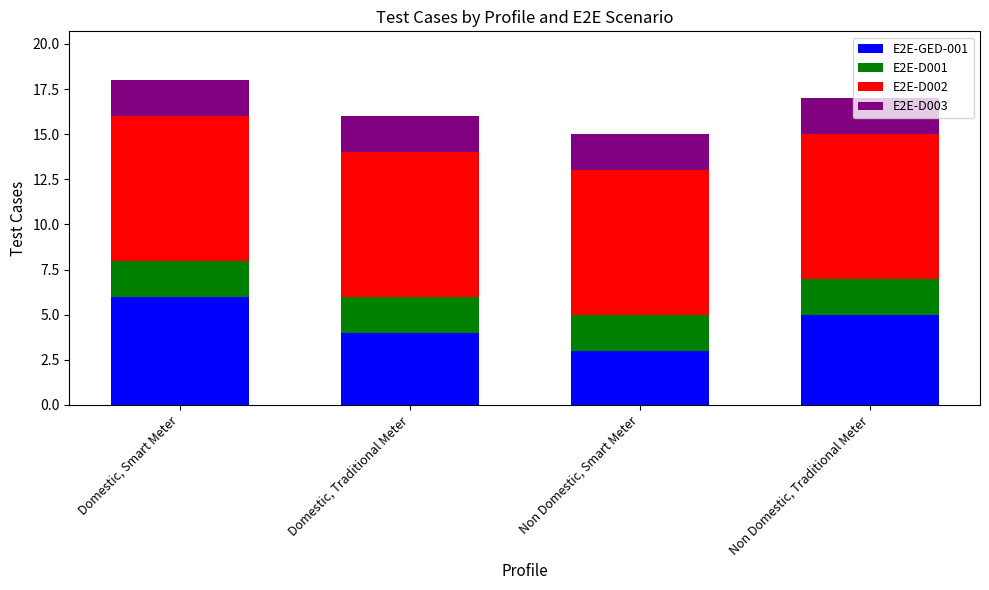

Which category has the lowest value in the E2E-GED-001 series?

Non Domestic, Smart Meter